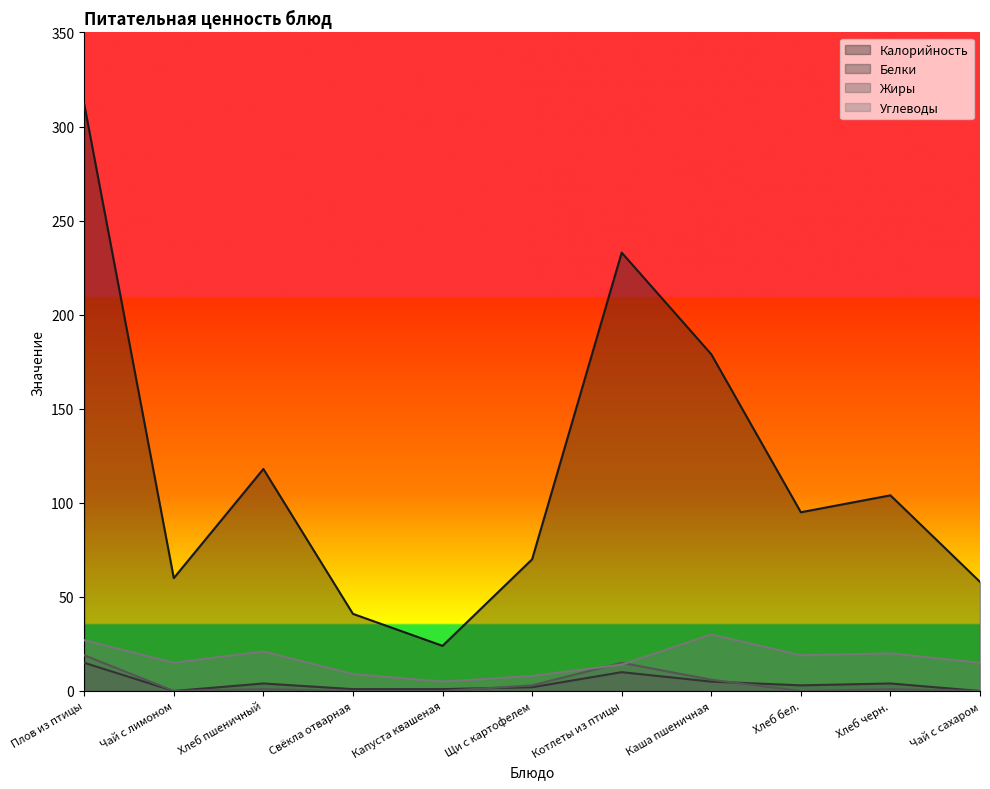

What is the difference between the maximum and second lowest values in the Жиры series?

19